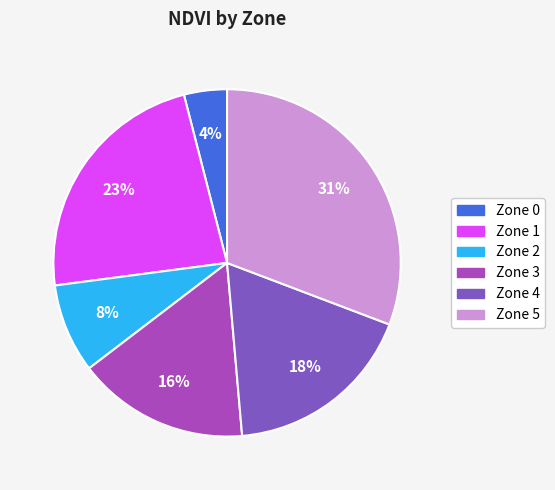

Which slice is the smallest?

Zone 0